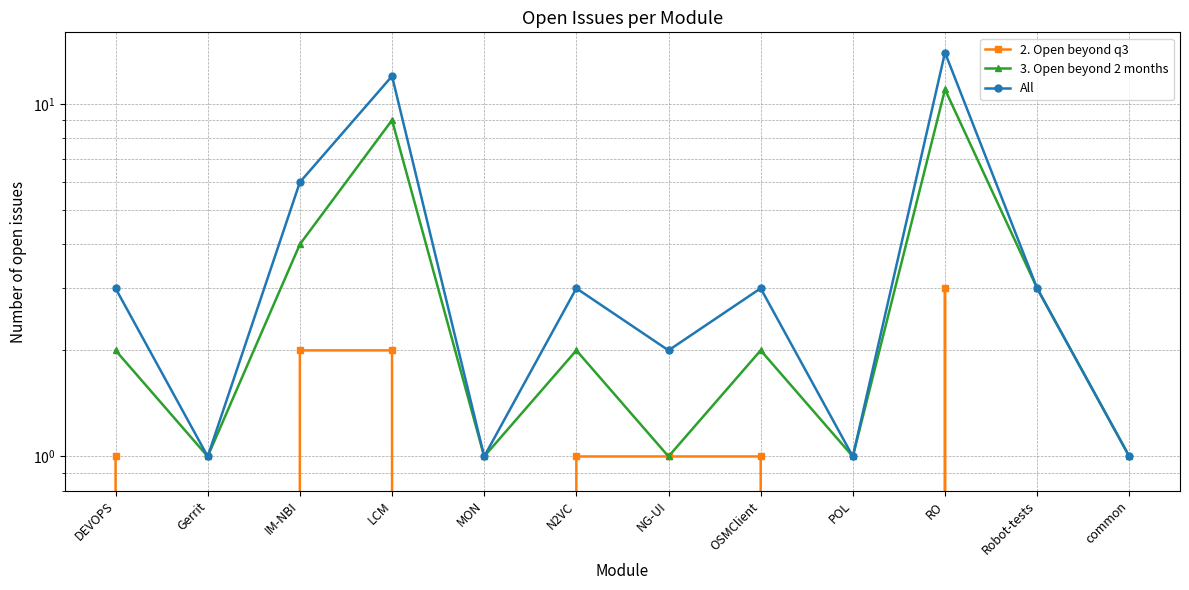

How many lines are shown in the chart?

3